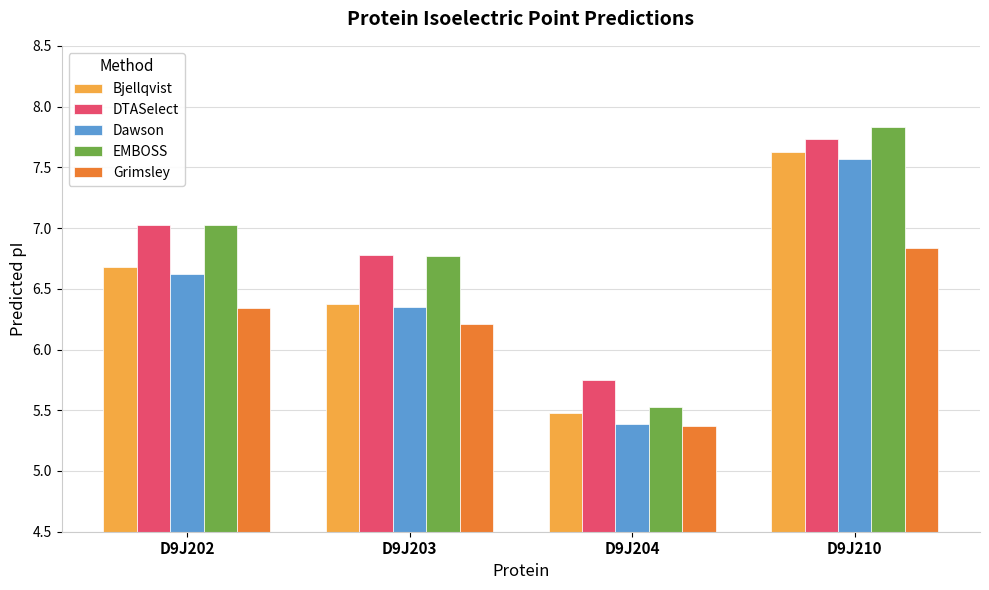

At which label does Grimsley first exceed 6?

D9J202